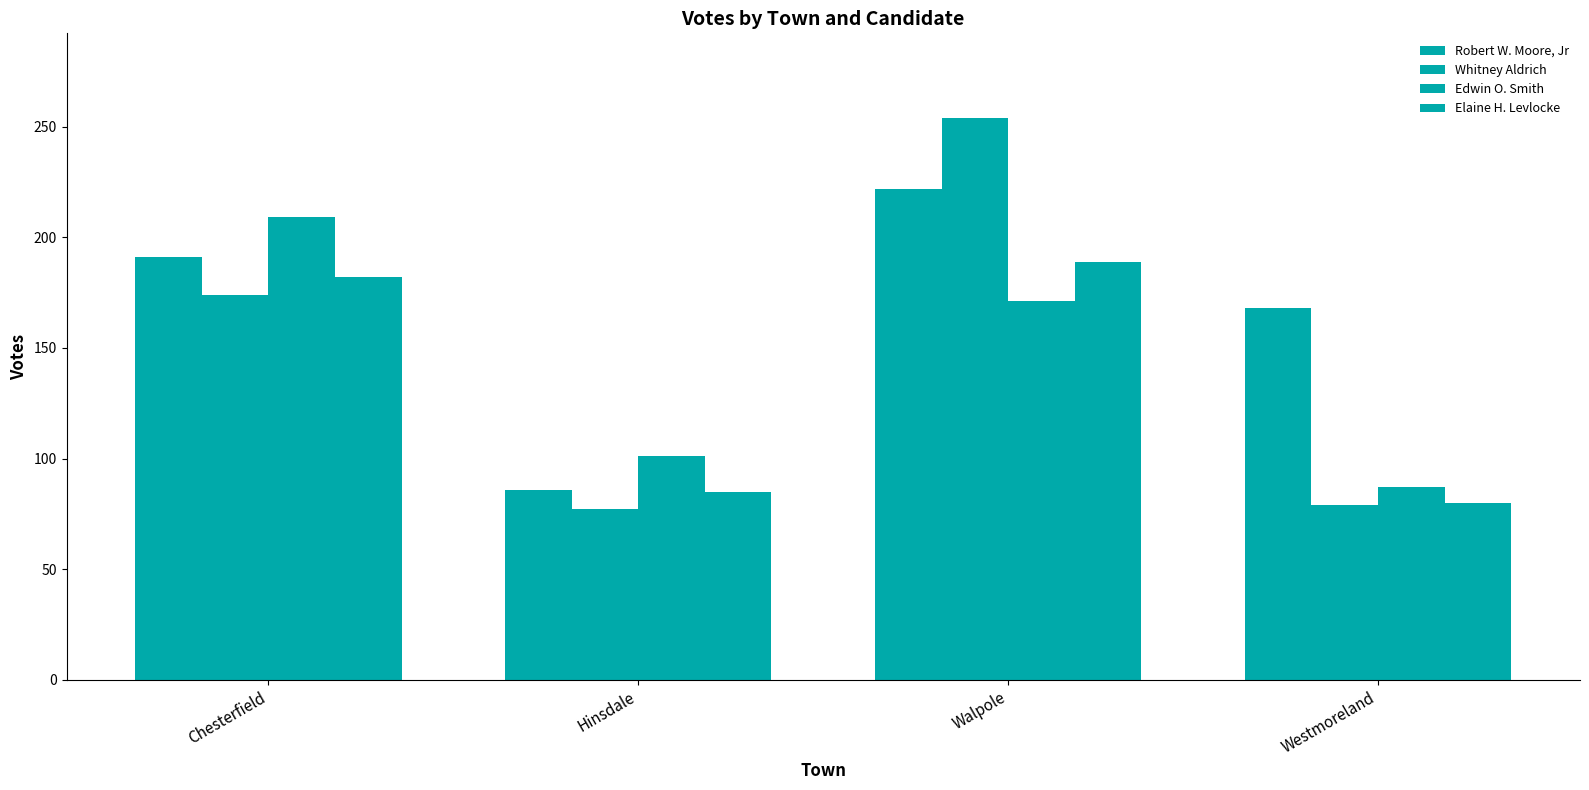

What is the difference between the maximum and second lowest values in the Robert W. Moore, Jr series?

54